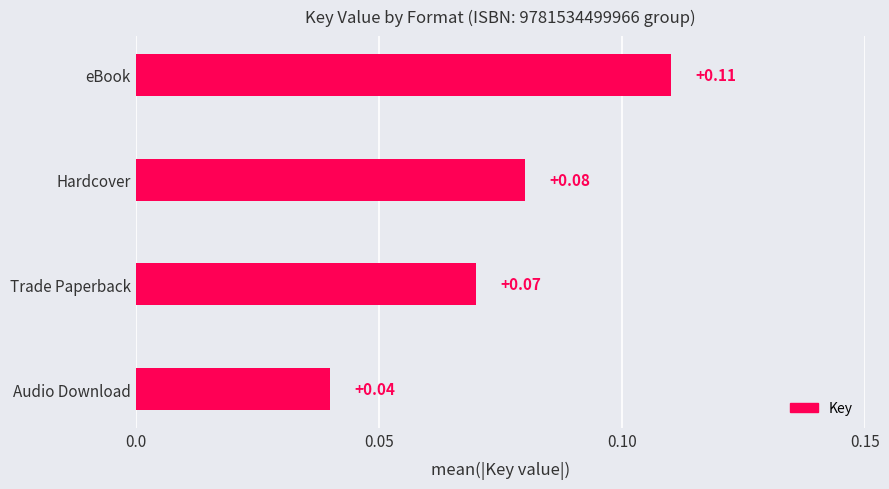

List the labels in order of value, smallest first.

Audio Download, Trade Paperback, Hardcover, eBook